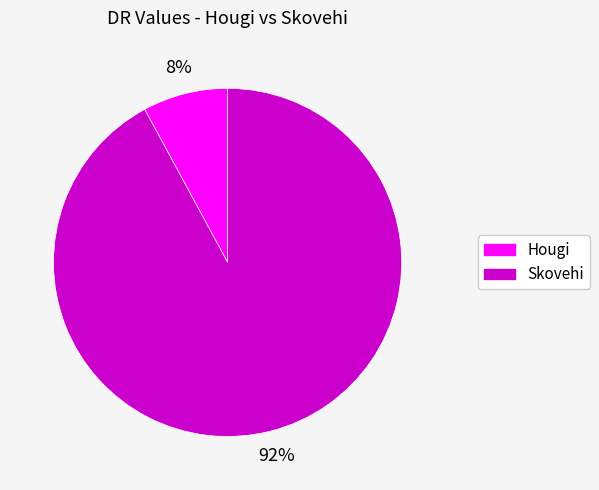

Is it true that Skovehi is 80% of the pie?

False